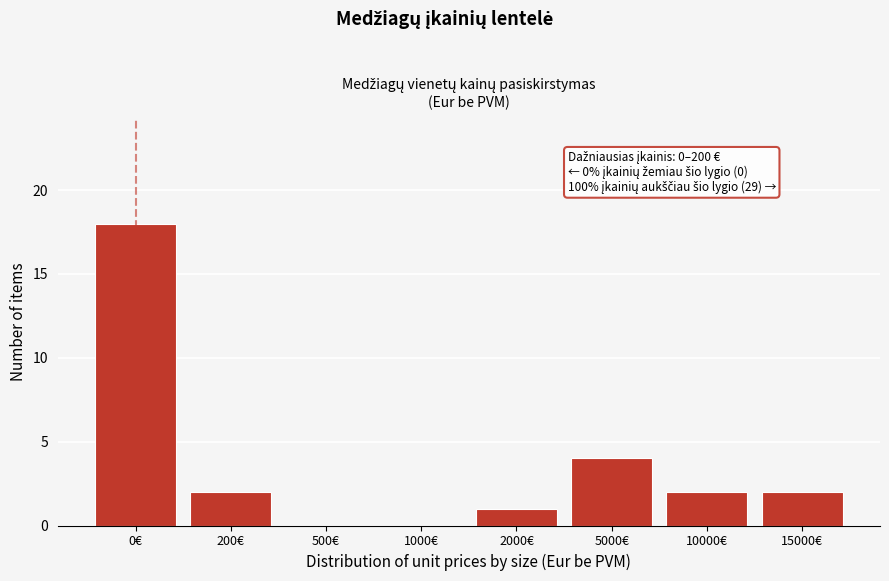

Reading left to right, what are all the values shown in this chart?

0€=18	200€=2	500€=0	1000€=0	2000€=1	5000€=4	10000€=2	15000€=2